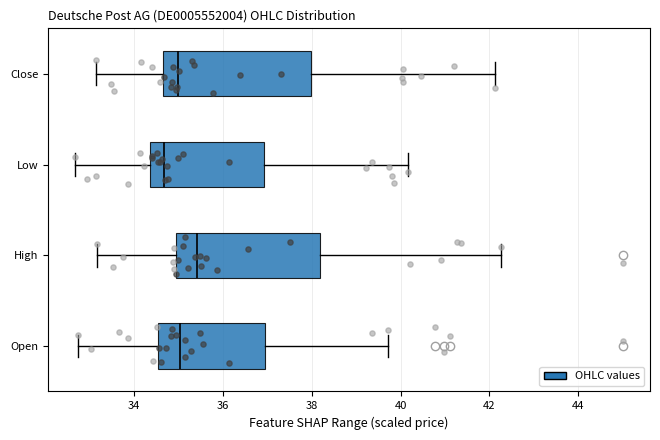

Which box has the furthest to the right median line?

High